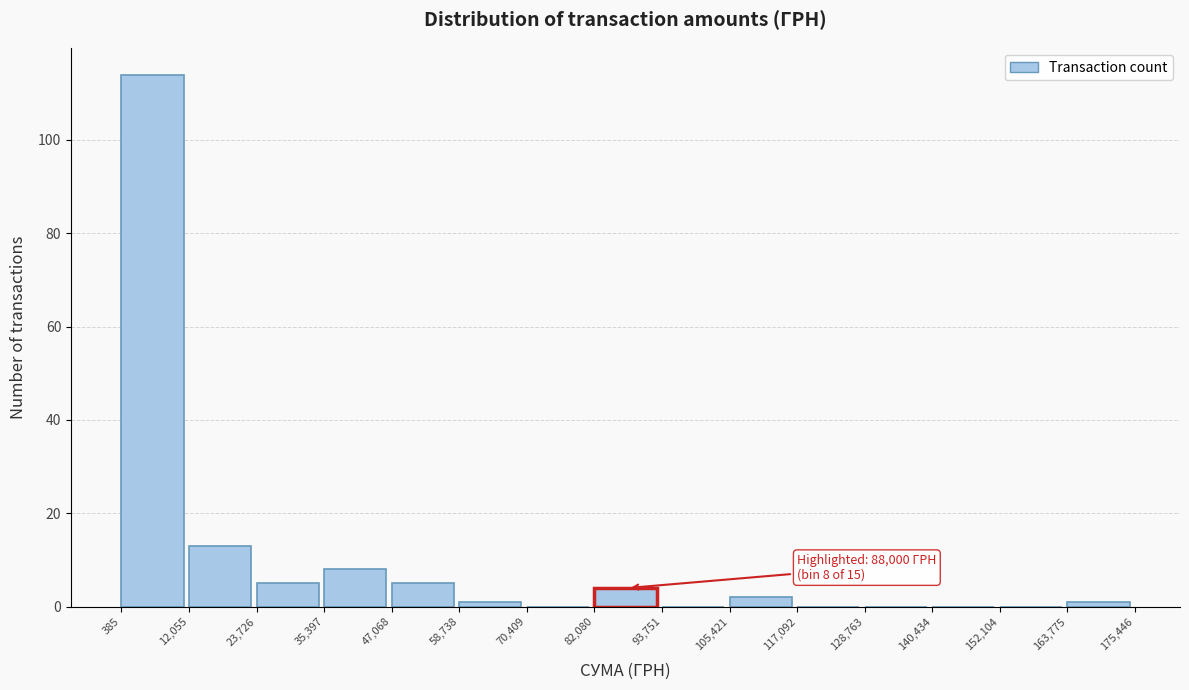

Over which range of the x-axis is the bar tallest?

385 to 12,055